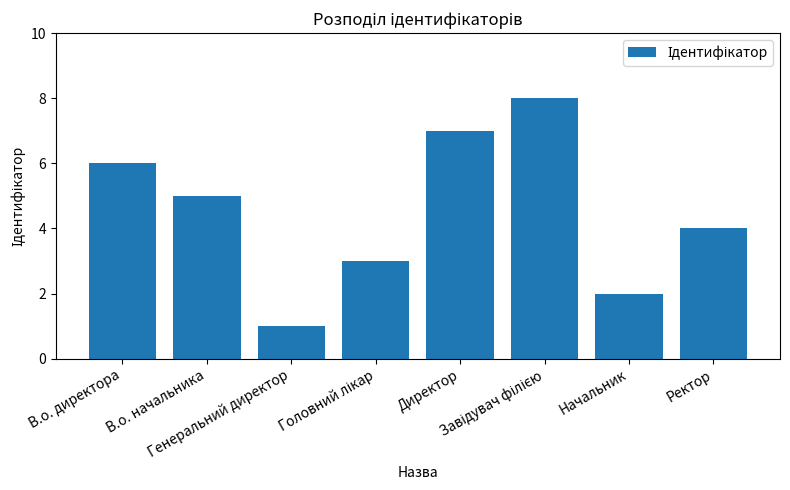

Where does the data first go above 5?

В.о. директора